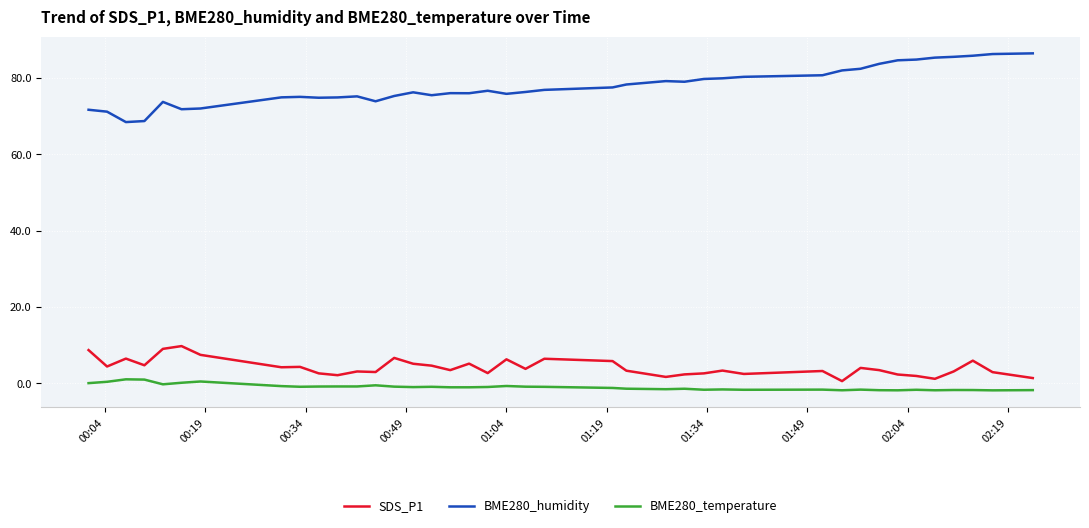

Which series has the largest range (max minus min)?

BME280_humidity